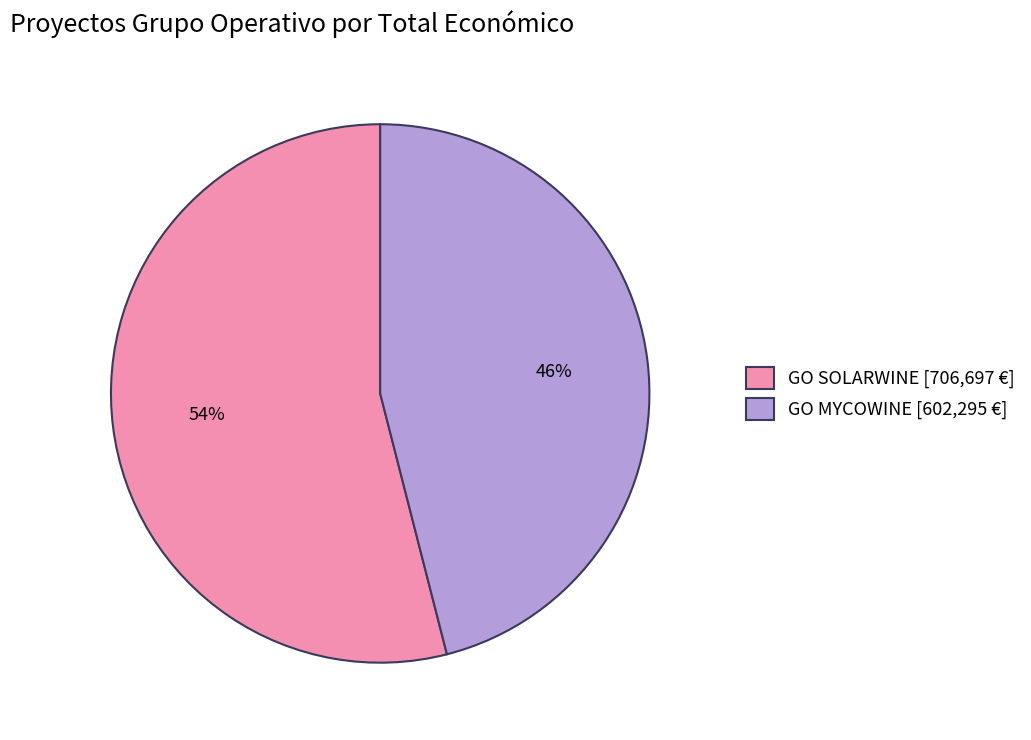

Is there any slice that represents more than half of the pie?

Yes